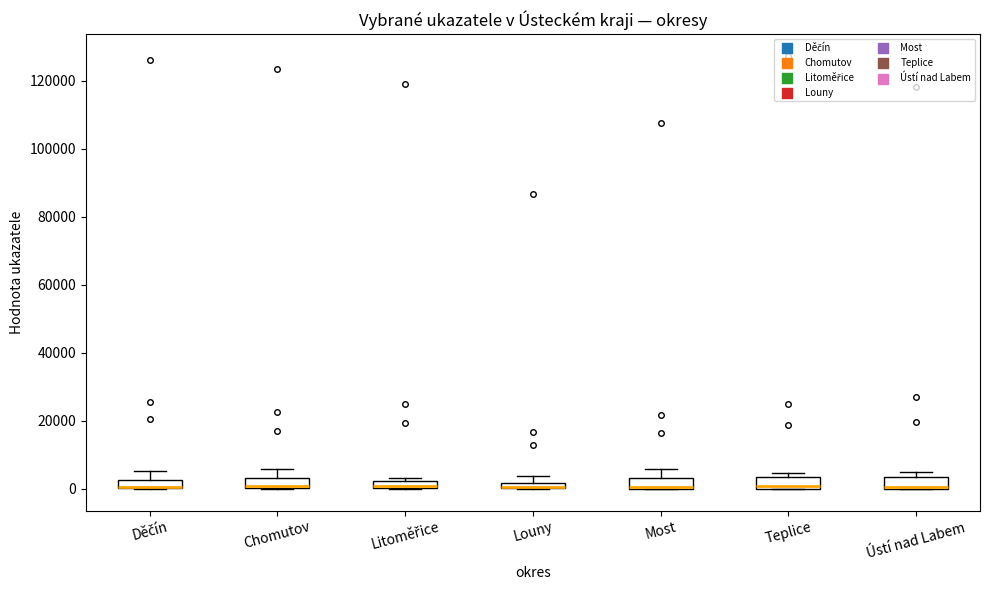

Where is the upper edge of the box for Most on the y-axis? The values are not printed on the chart, so give them approximately, as read against the axis.

4000